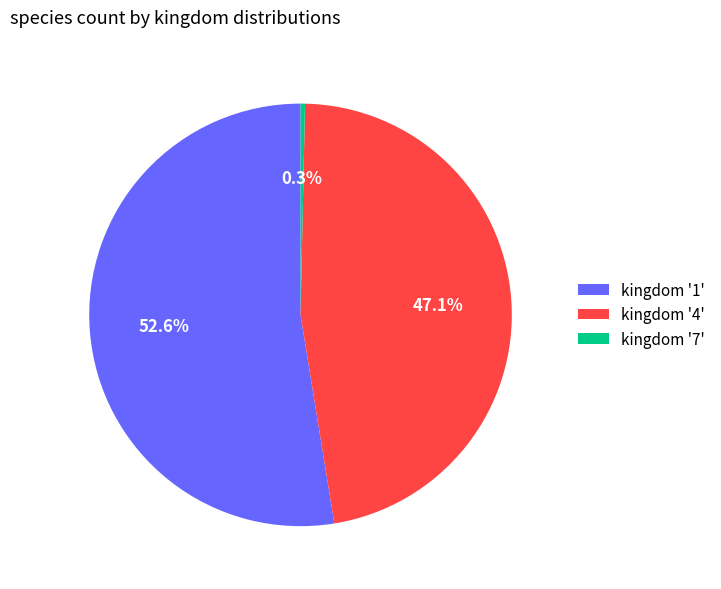

Between kingdom '4' and kingdom '1', which is larger?

kingdom '1'